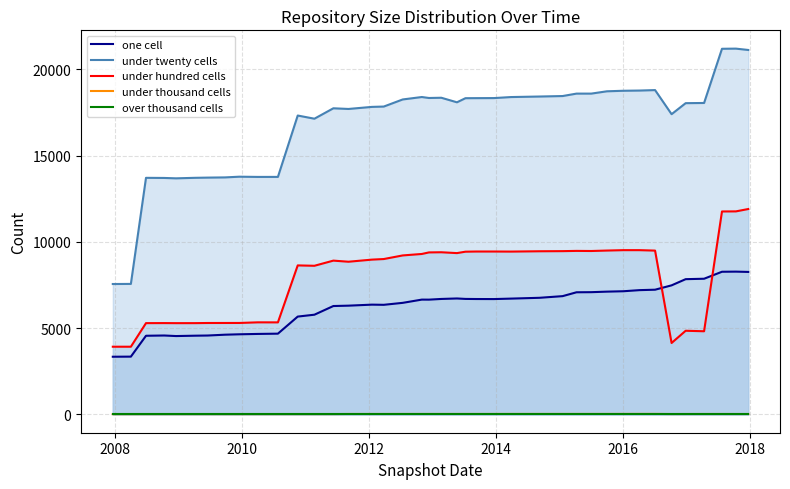

Does the chart display data point markers on the line(s)?

No